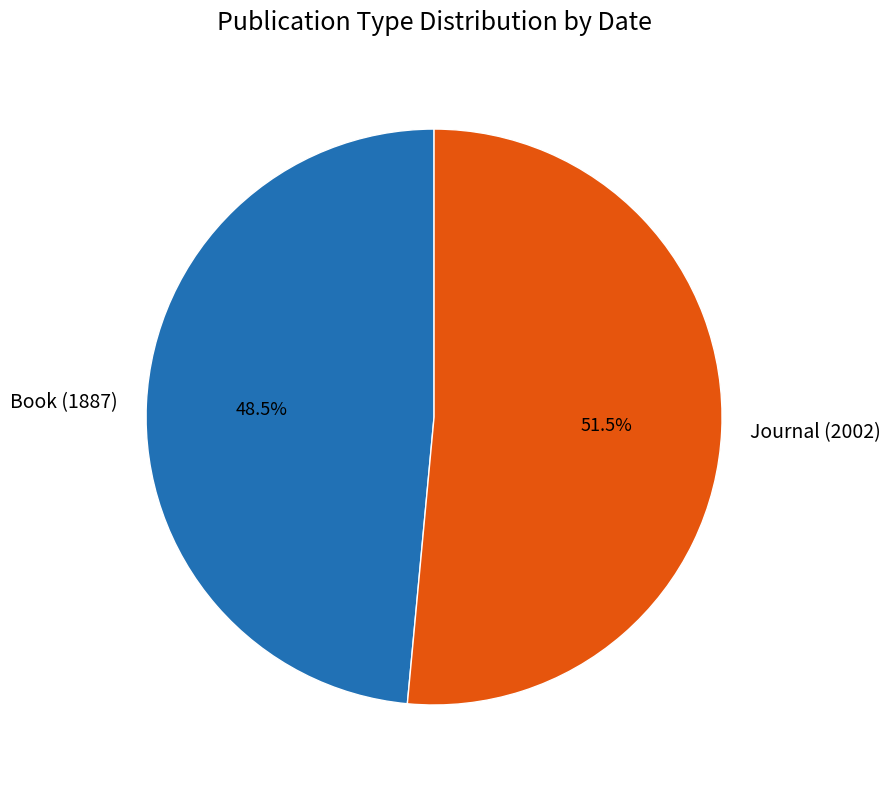

How much of the chart is everything except Journal (2002)?

48.5%